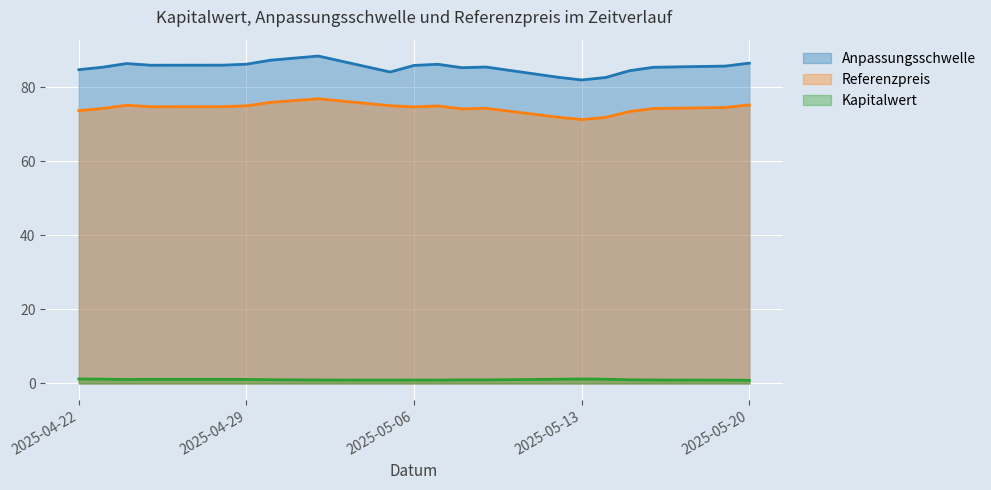

The Anpassungsschwelle series shows 86.2 at 2025-05-07. True or false?

True